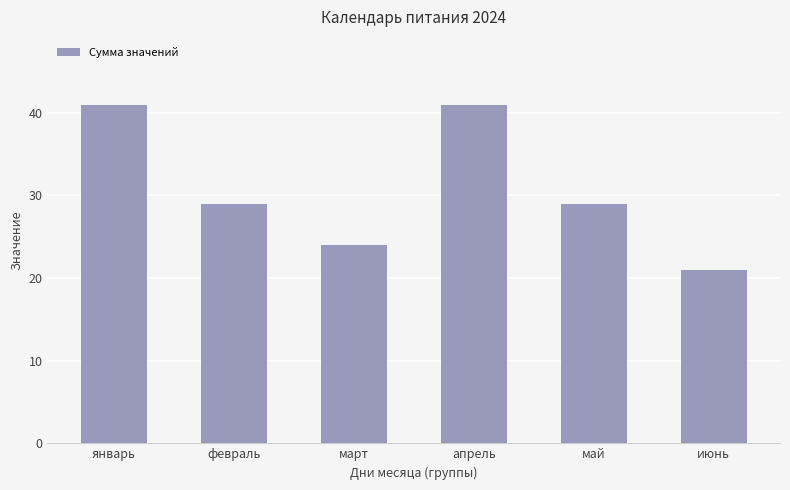

What is the value of the 4th bar from the left?

41